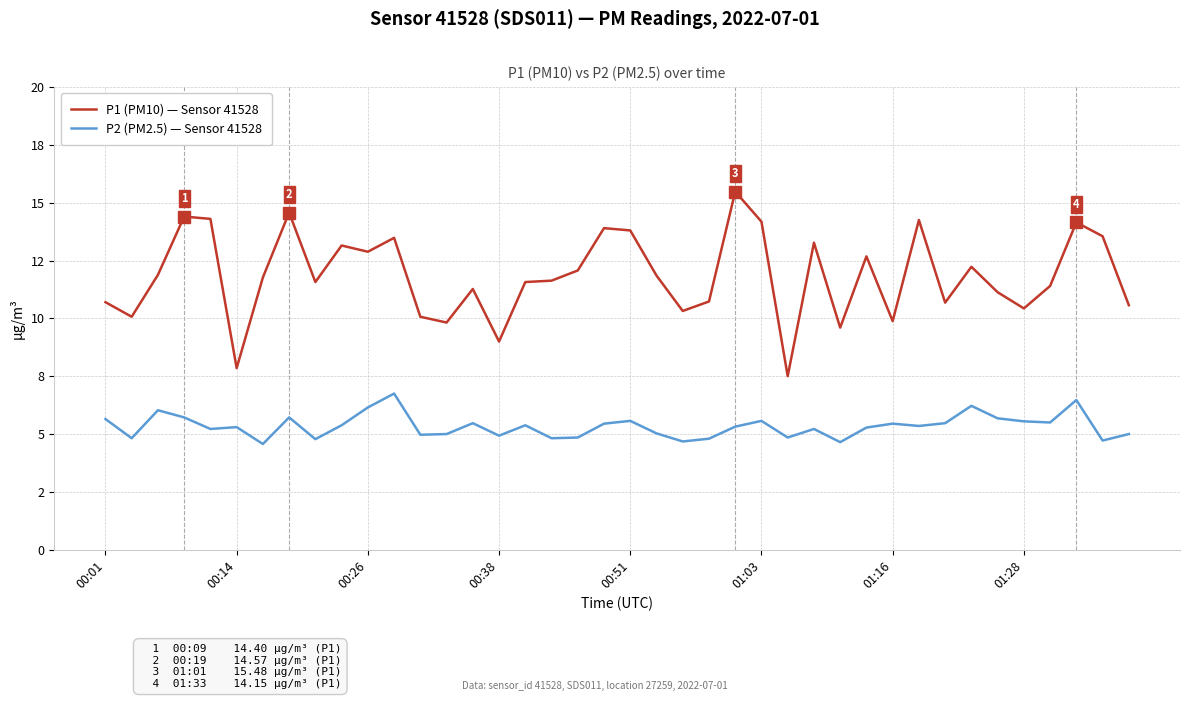

Is this an area chart (filled region under the line)?

No